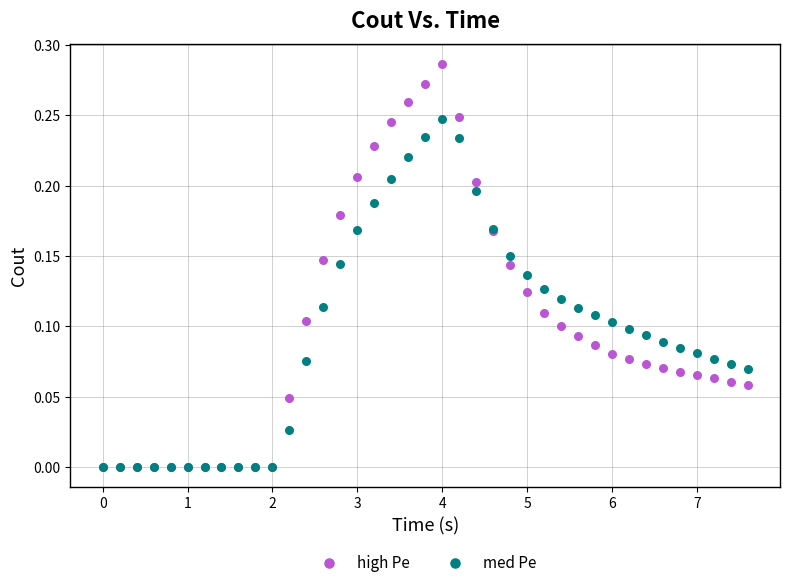

What are all the series names shown in the legend?

high Pe, med Pe